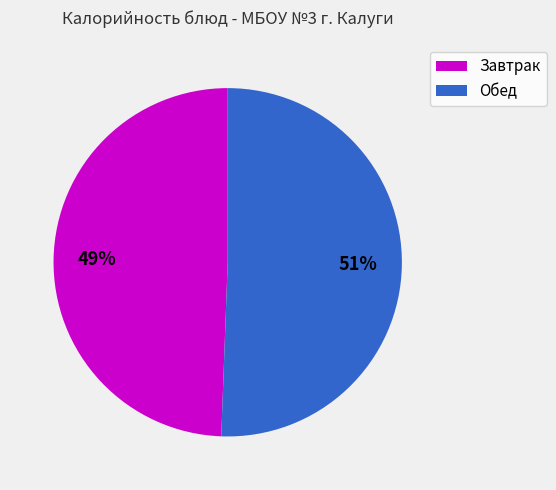

Combined, do Обед and Завтрак account for over 50%?

Yes